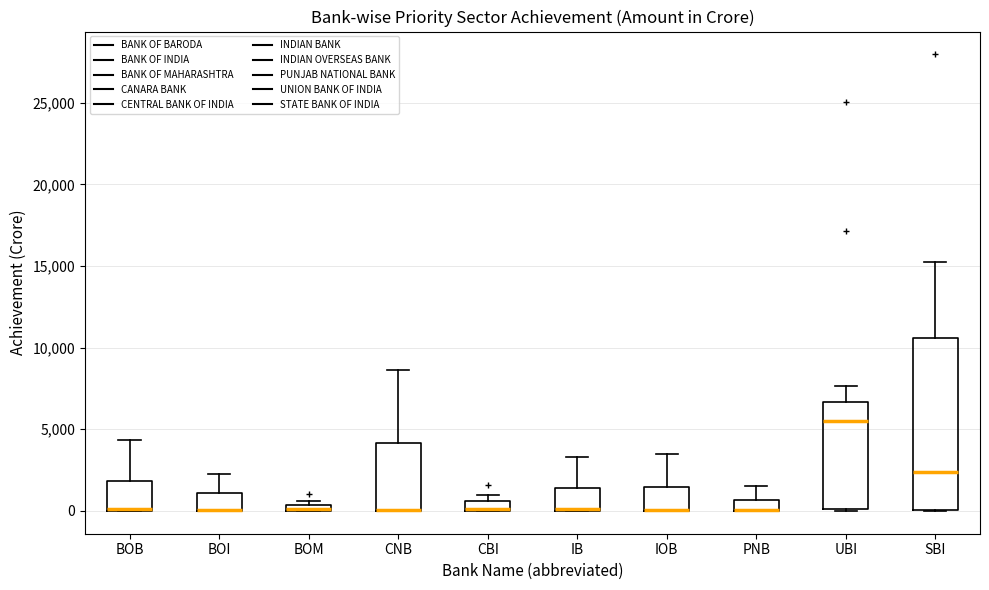

Where is the upper edge of the box for SBI on the y-axis? The values are not printed on the chart, so give them approximately, as read against the axis.

10500